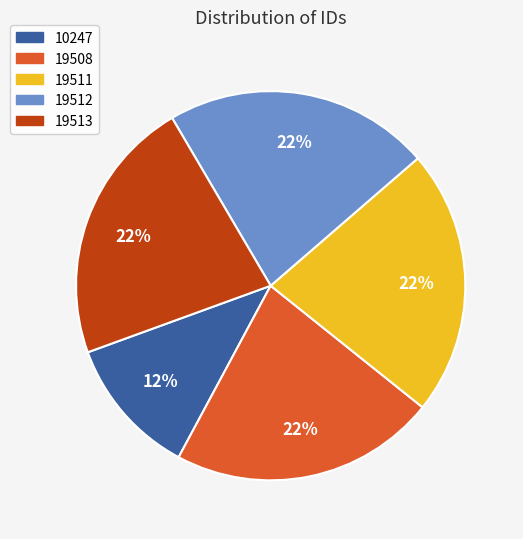

The 10247 slice represents 12% of the pie. True or false?

True